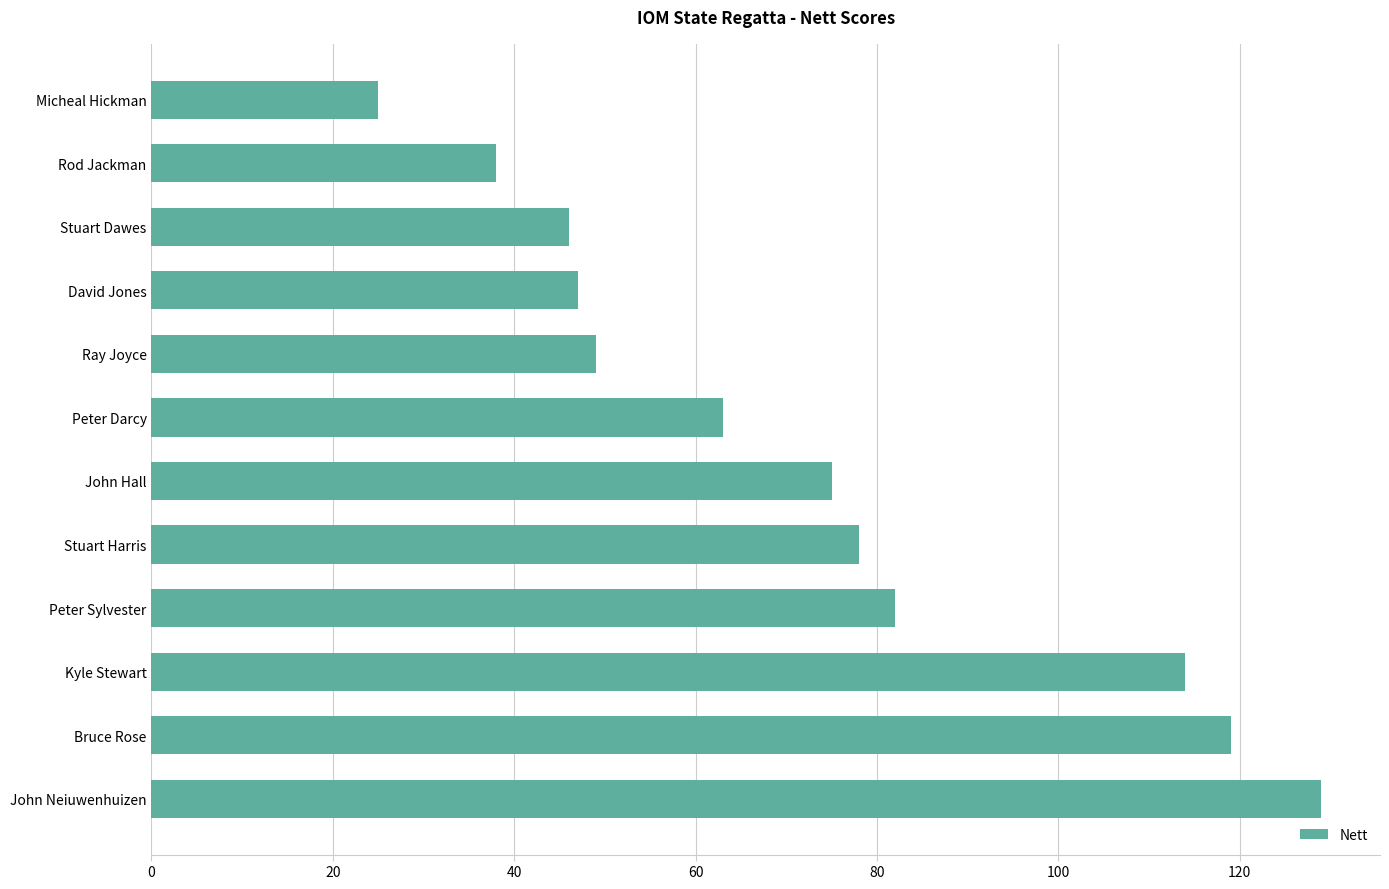

Reading bottom to top, what are all the values shown in this chart?

John Neiuwenhuizen=129	Bruce Rose=119	Kyle Stewart=114	Peter Sylvester=82	Stuart Harris=78	John Hall=75	Peter Darcy=63	Ray Joyce=49	David Jones=47	Stuart Dawes=46	Rod Jackman=38	Micheal Hickman=25